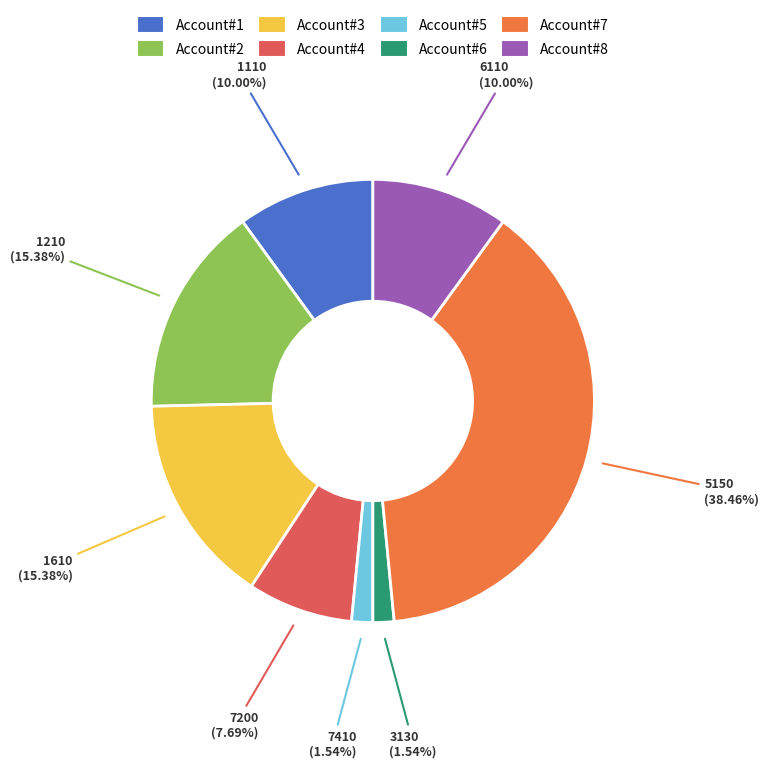

Is there a majority slice in this chart?

No